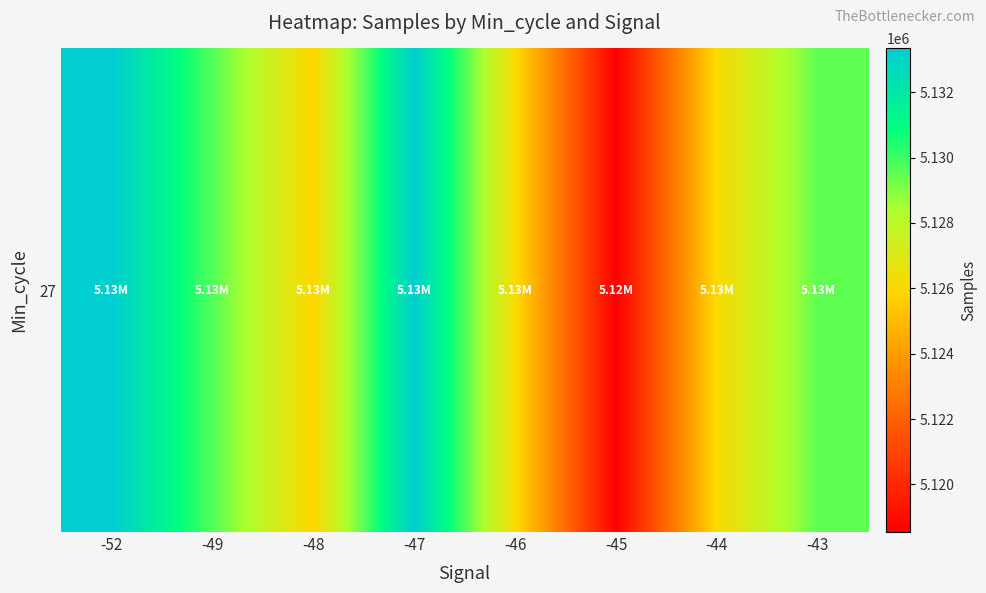

What is the sum of all values?

41022470.4